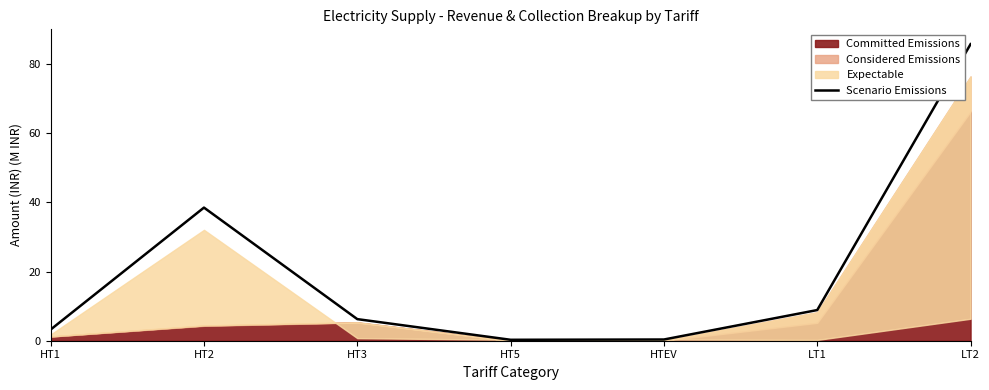

List the labels in order of value, smallest first.

HT5, HTEV, HT1, HT3, LT1, HT2, LT2